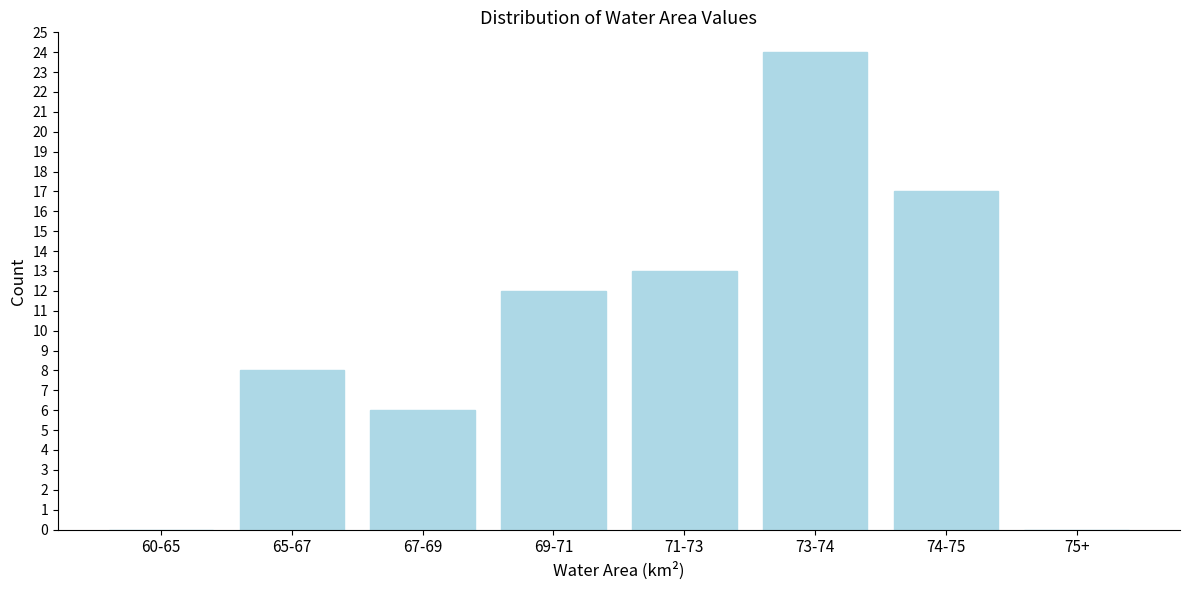

Reading left to right, what are all the values shown in this chart?

60-65=0	65-67=8	67-69=6	69-71=12	71-73=13	73-74=24	74-75=17	75+=0